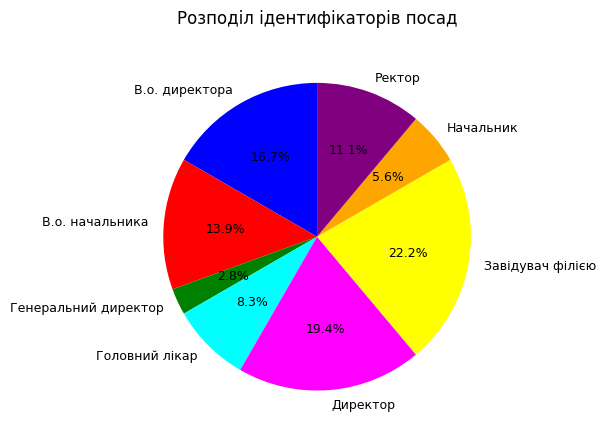

True or false: Ректор accounts for 11% of the total.

True